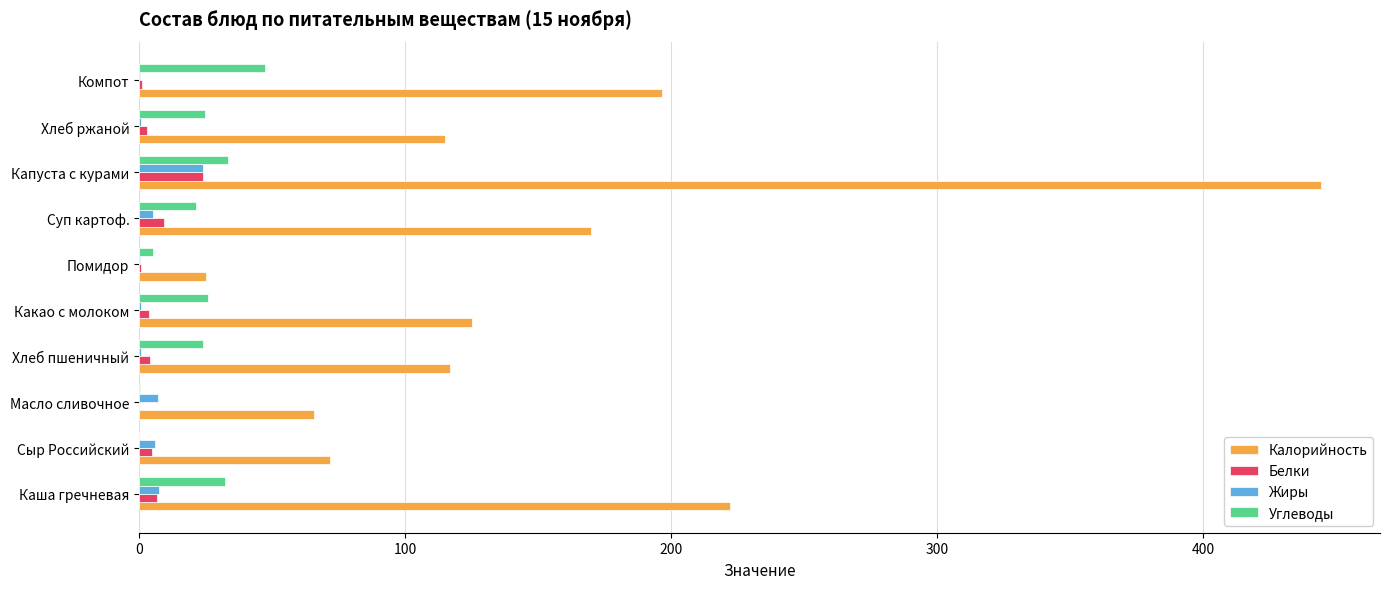

Where is Калорийность nearest to the value 234?

Каша гречневая